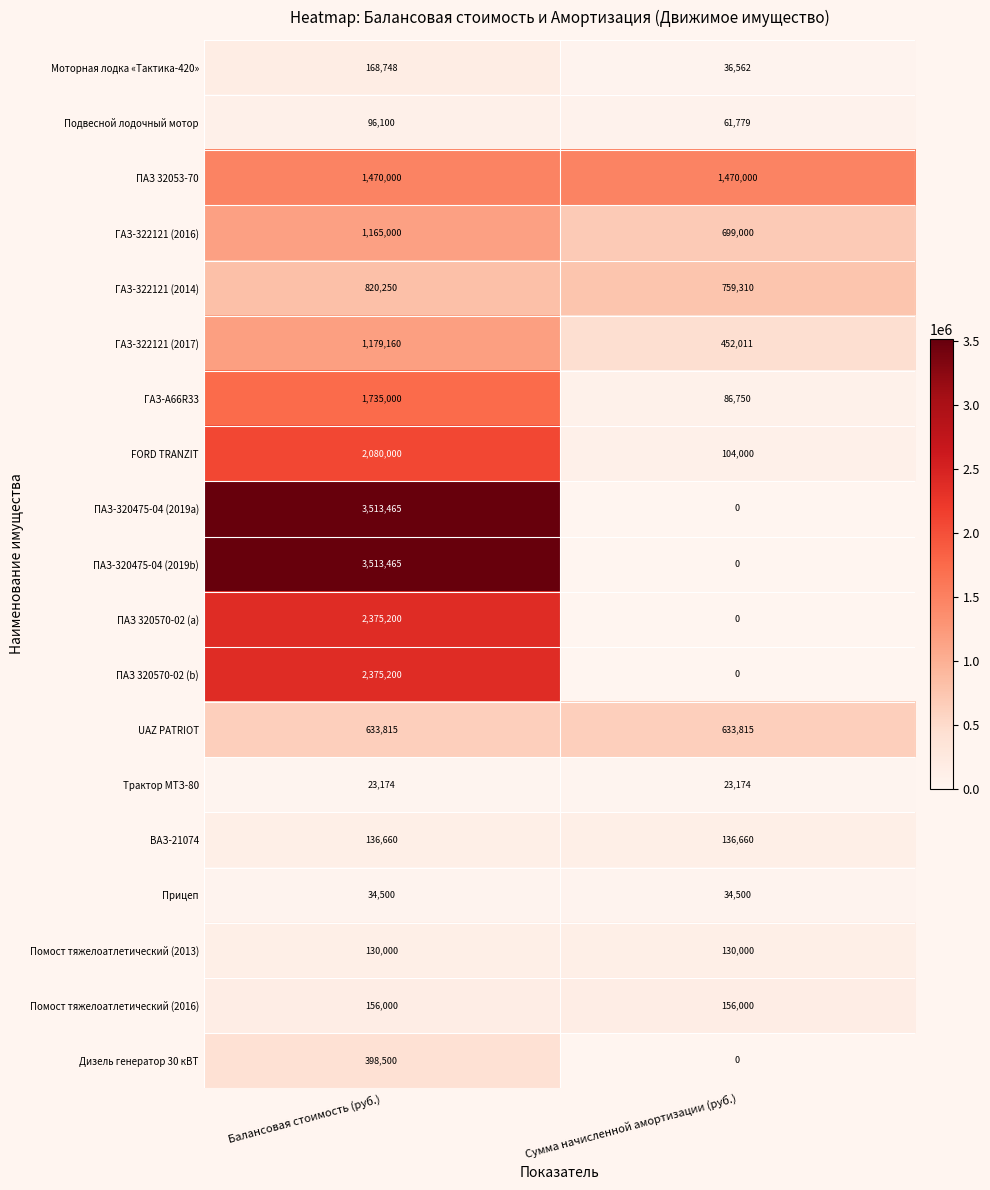

The value of Прицеп at Сумма начисленной амортизации (руб.) is 34500. True or false?

True